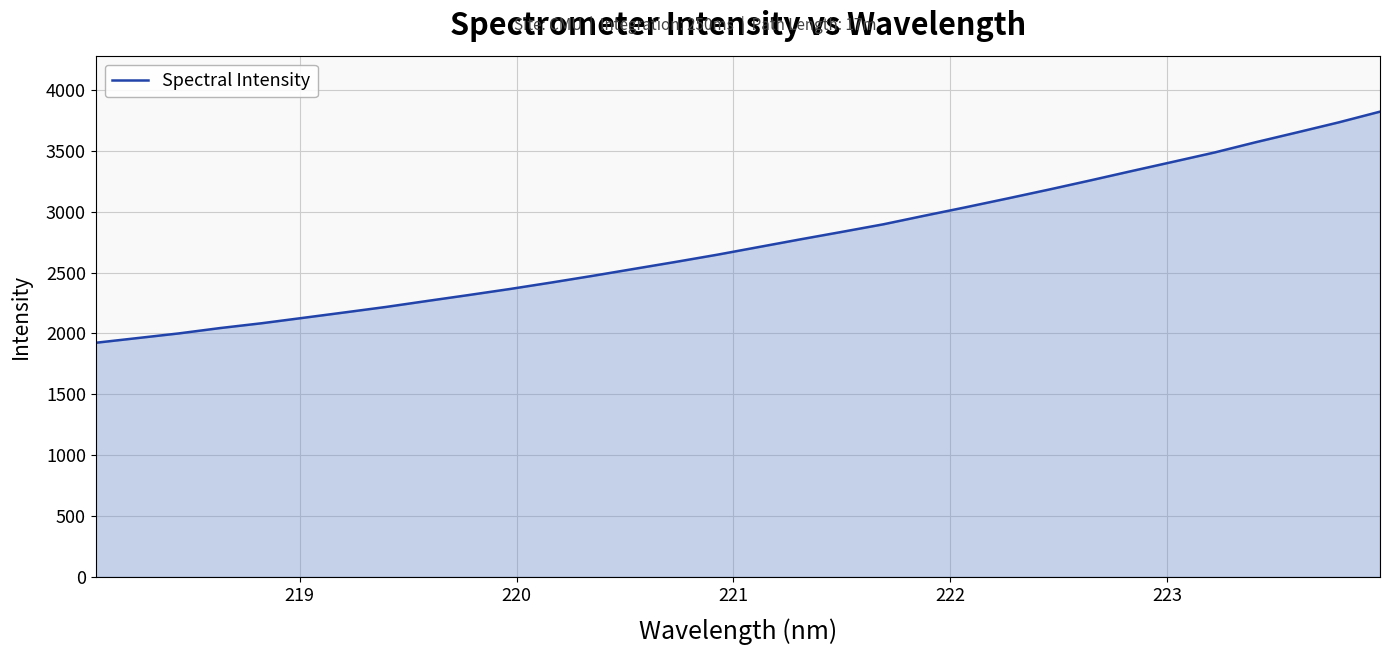

What is the smallest value displayed?

1922.8